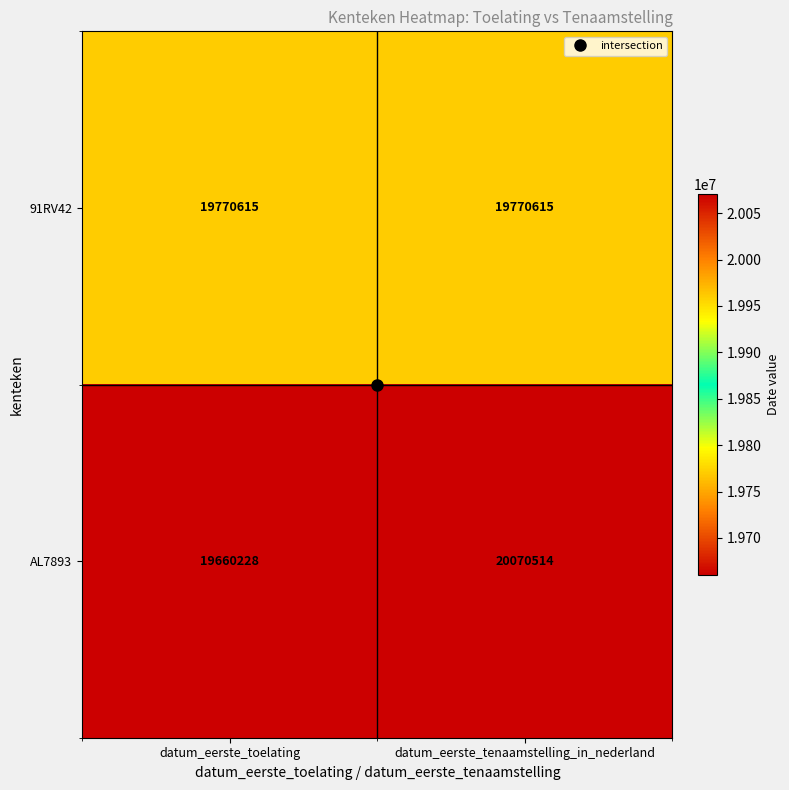

What is the sum of the 91RV42 values at datum_eerste_tenaamstelling_in_nederland and datum_eerste_toelating?

39541230